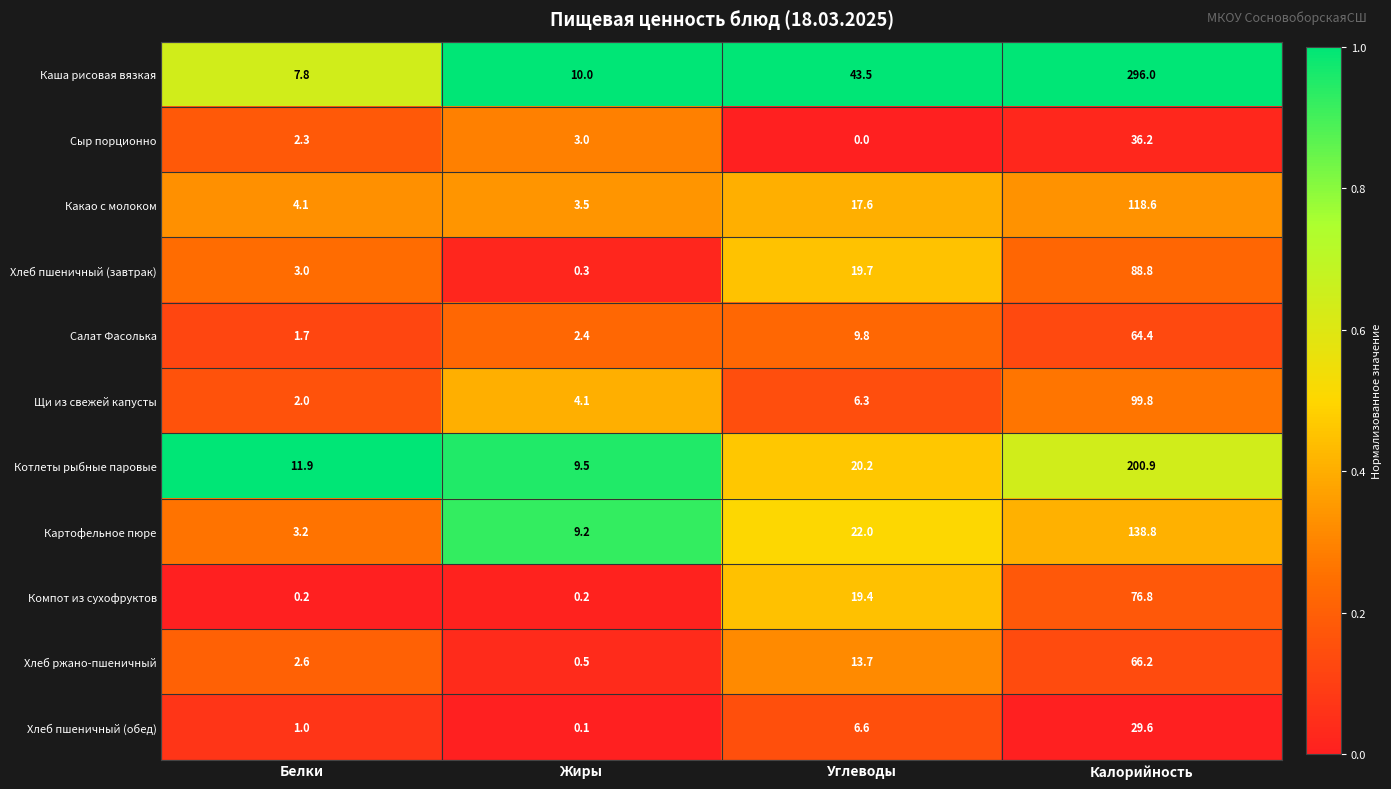

At which label does Компот из сухофруктов first exceed 19?

Углеводы